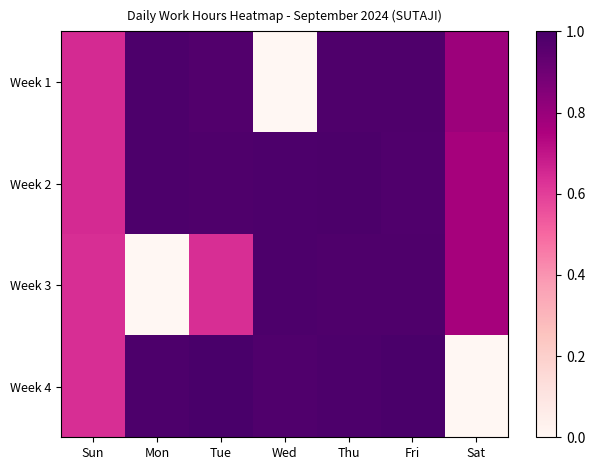

Which has a higher value, Fri or Mon?

Mon